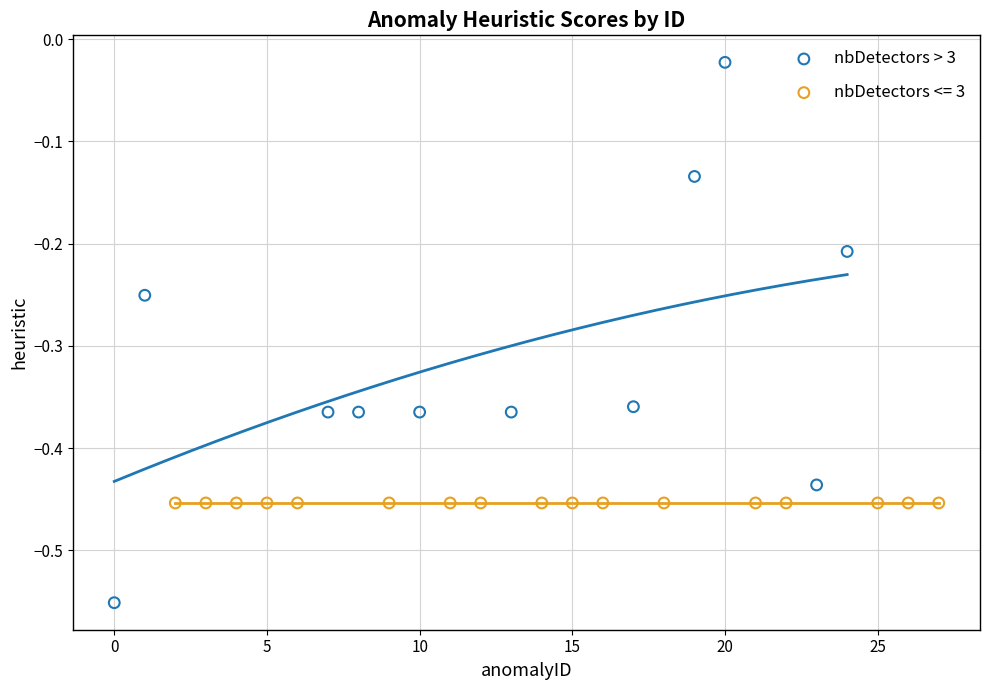

Which series contains the lowest Y value?

nbDetectors > 3